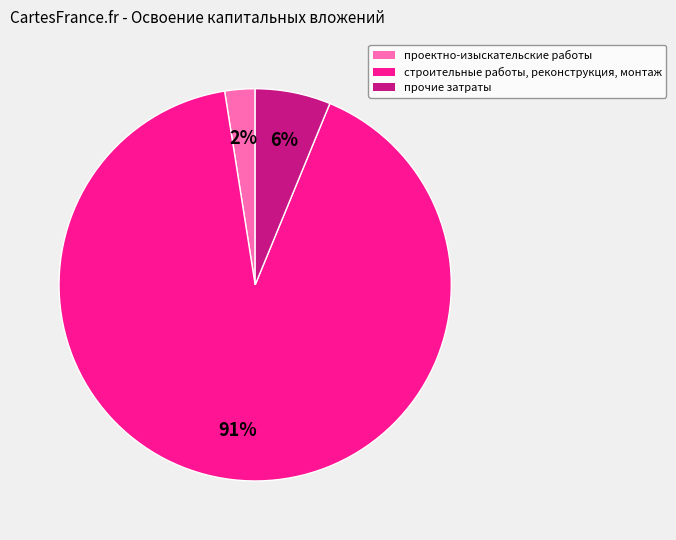

What percentage is the проектно-изыскательские работы slice, to the nearest percent?

2%